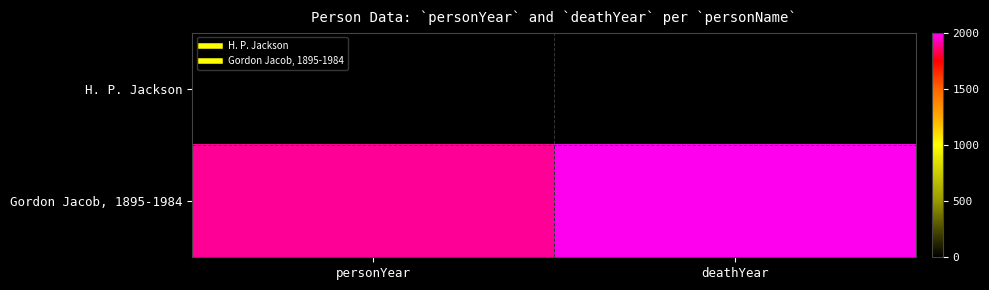

Is it true that Gordon Jacob, 1895-1984 equals 417.3 at personYear?

False